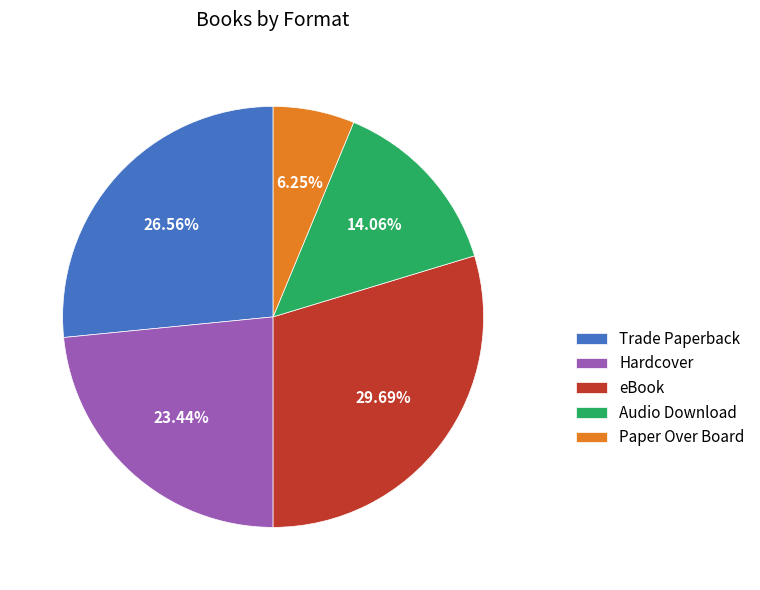

To the nearest percent, what percentage of the pie is eBook?

30%